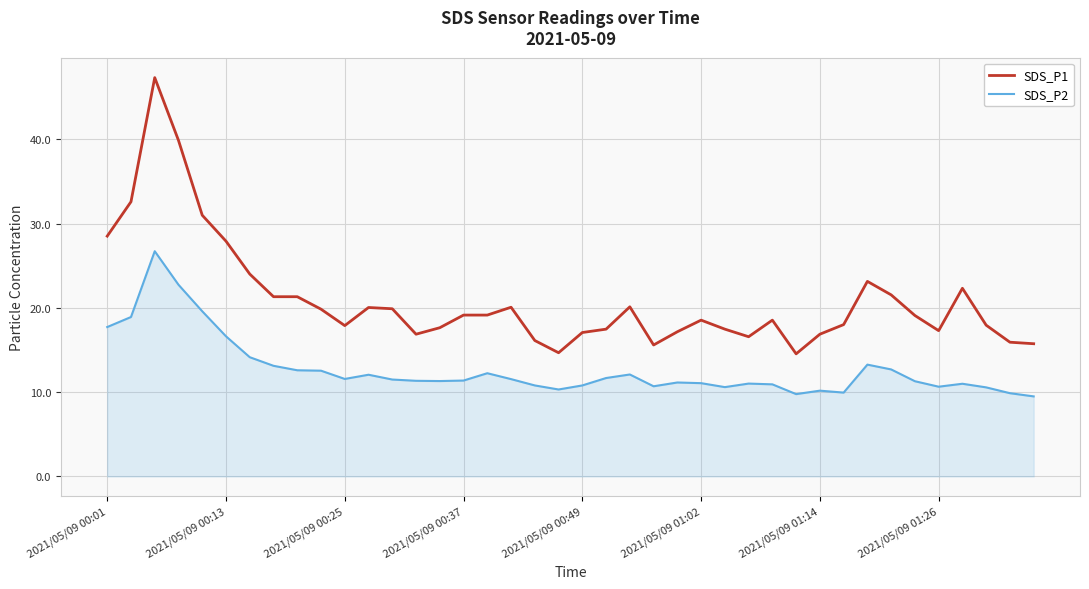

What is the difference between the maximum and minimum values in the SDS_P1 series?

32.8